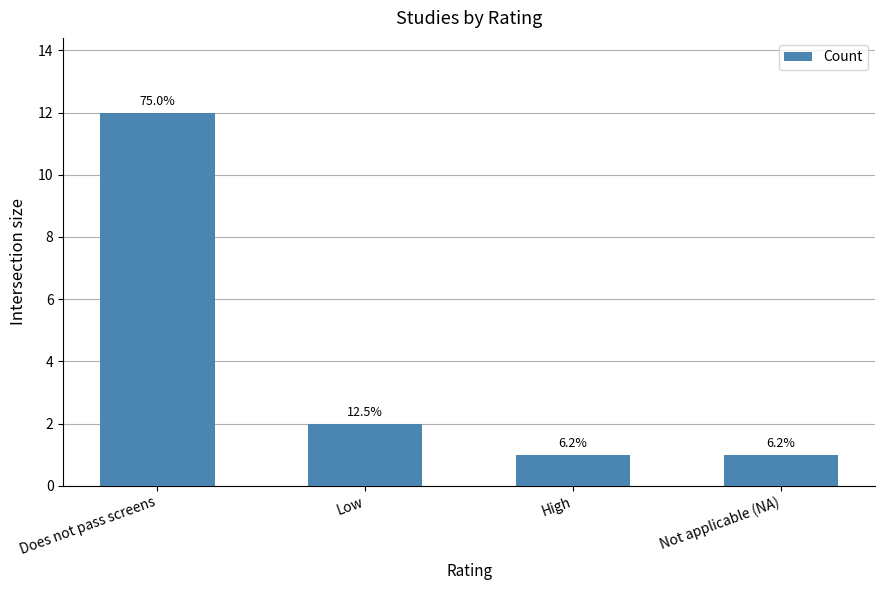

At which label does the data first exceed 2?

Does not pass screens